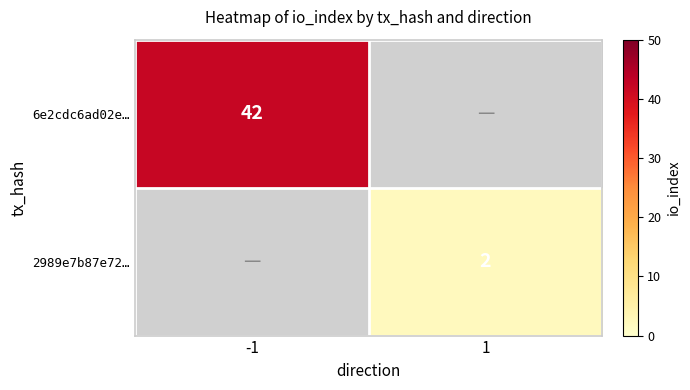

Which has a higher value, -1 or 1?

-1